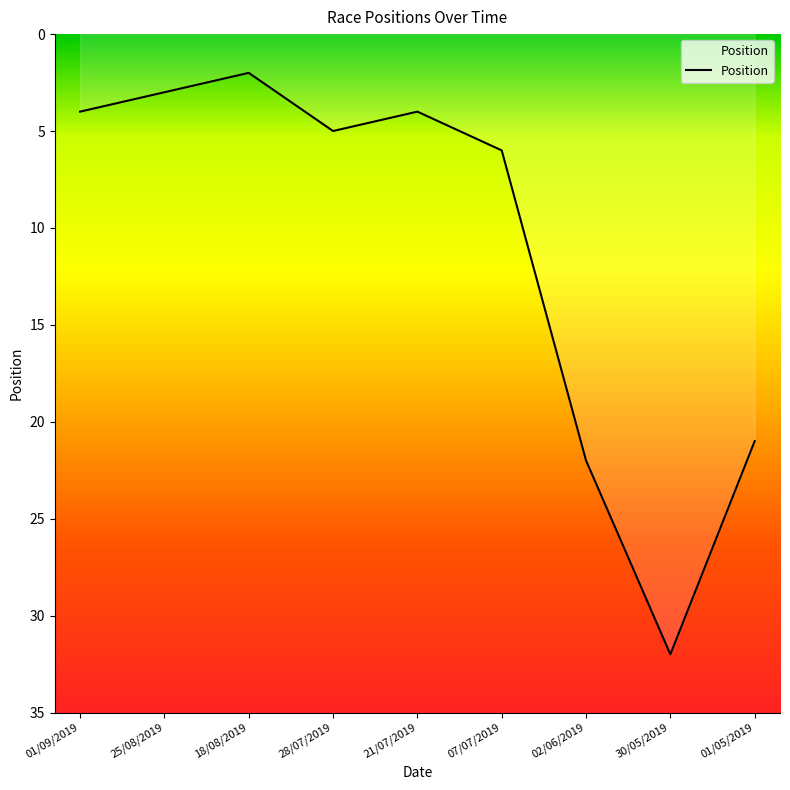

What is the difference between the values at 30/05/2019 and 02/06/2019?

10